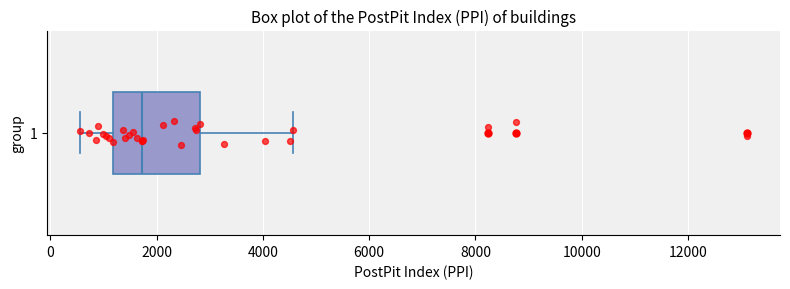

Transcribe this box plot: give where the median line is, the range the box spans, and where the two whiskers end, as read against the x-axis. The values are not printed on the chart, so give them approximately, as read against the axis.

median 1800, box 1200 to 2800, whiskers 600 to 4600